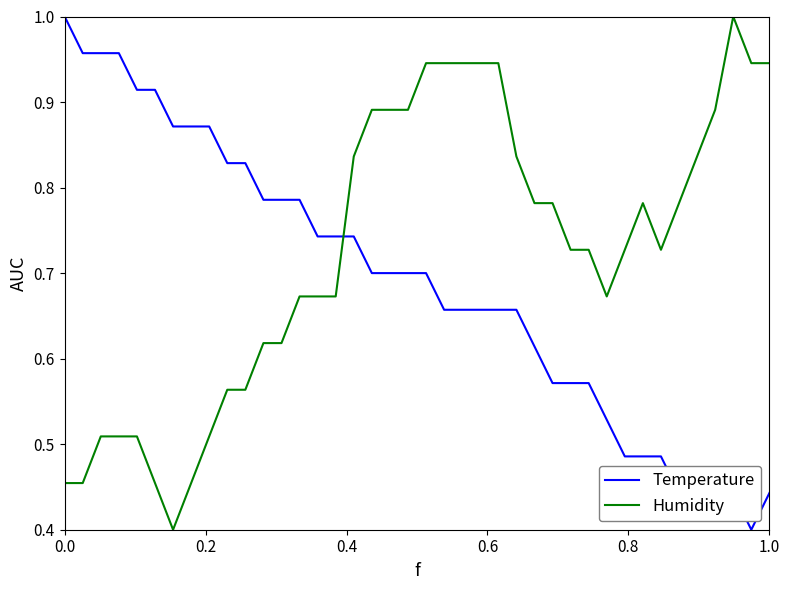

Count the number of data series in this chart.

2